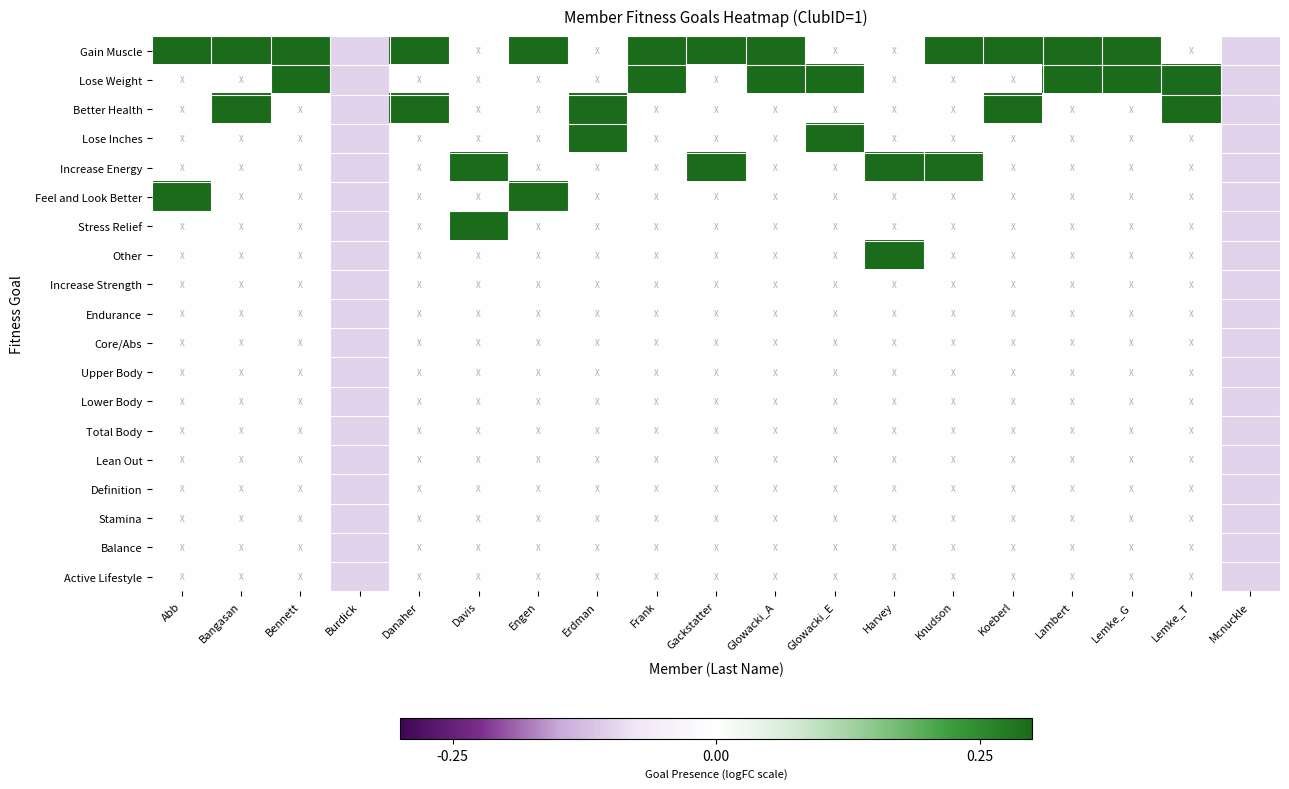

Which series changed the most between Erdman and Gackstatter?

Gain Muscle